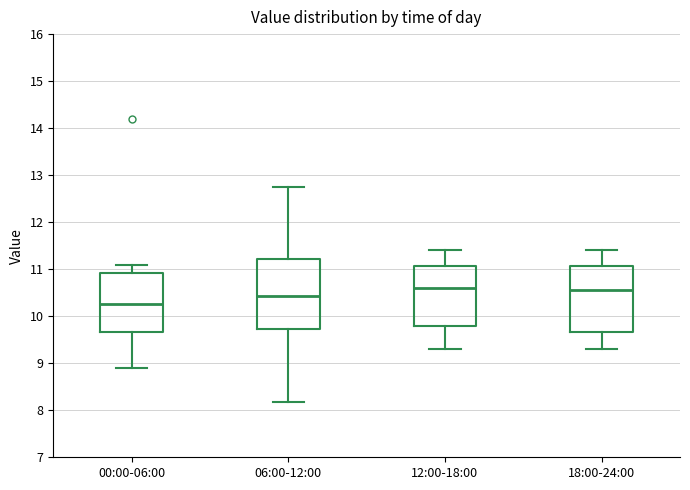

Which box has the lowest median line?

00:00-06:00